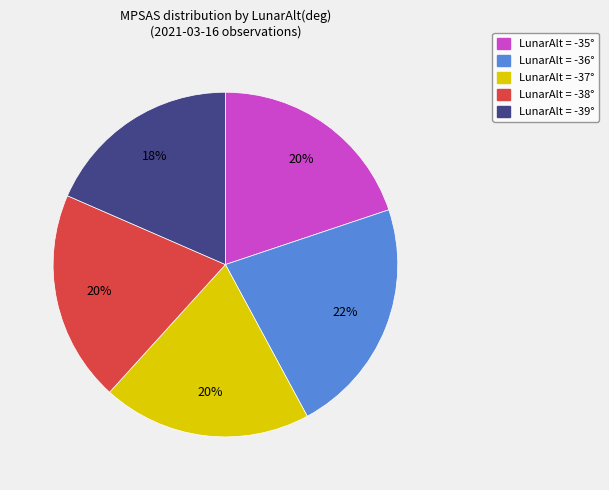

To the nearest percent, what is the difference between the largest and smallest slice percentages?

4%